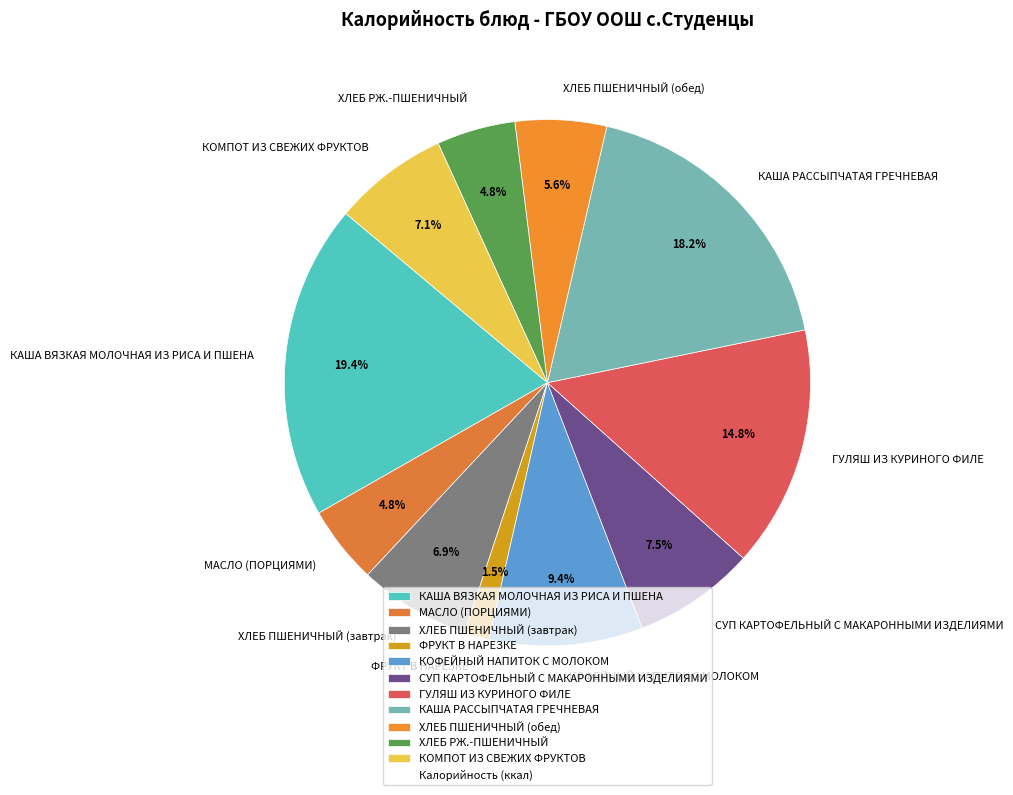

What percentage is NOT represented by КАША РАССЫПЧАТАЯ ГРЕЧНЕВАЯ?

81.8%